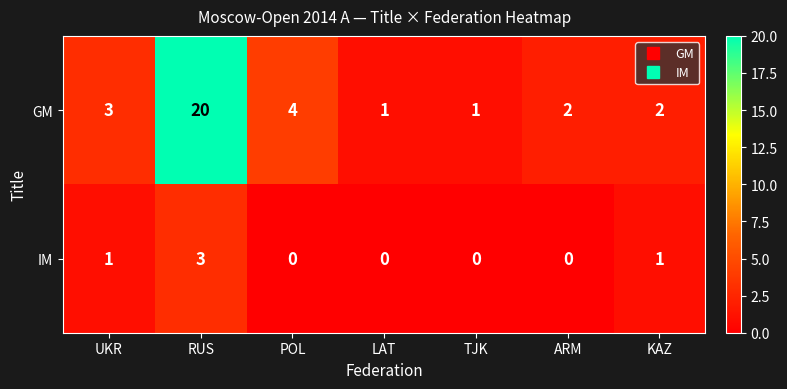

At which label is GM closest to 10?

POL